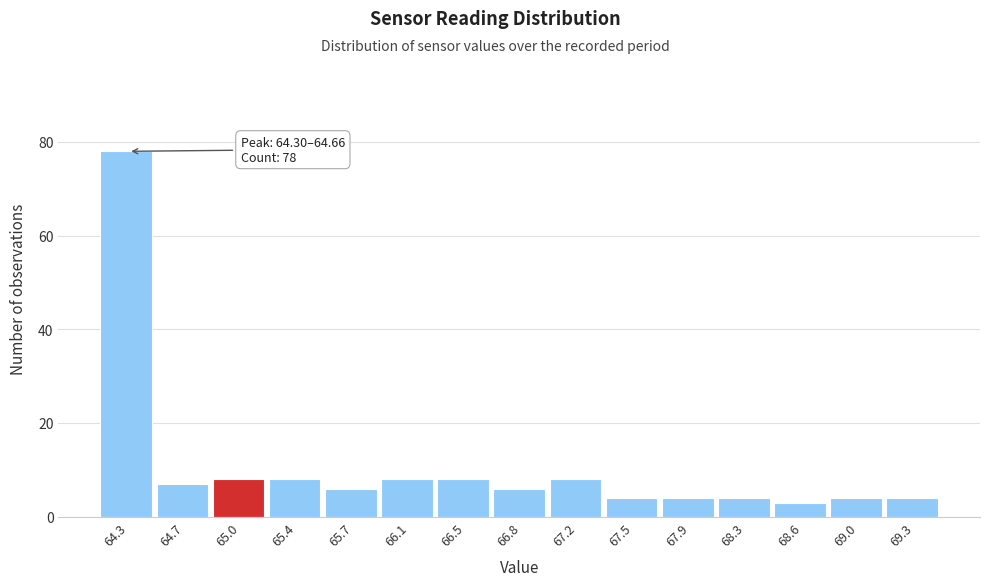

Reading left to right, transcribe all the data shown in this chart.

64.3=78	64.7=7	65.0=8	65.4=8	65.7=6	66.1=8	66.5=8	66.8=6	67.2=8	67.5=4	67.9=4	68.3=4	68.6=3	69.0=4	69.3=4